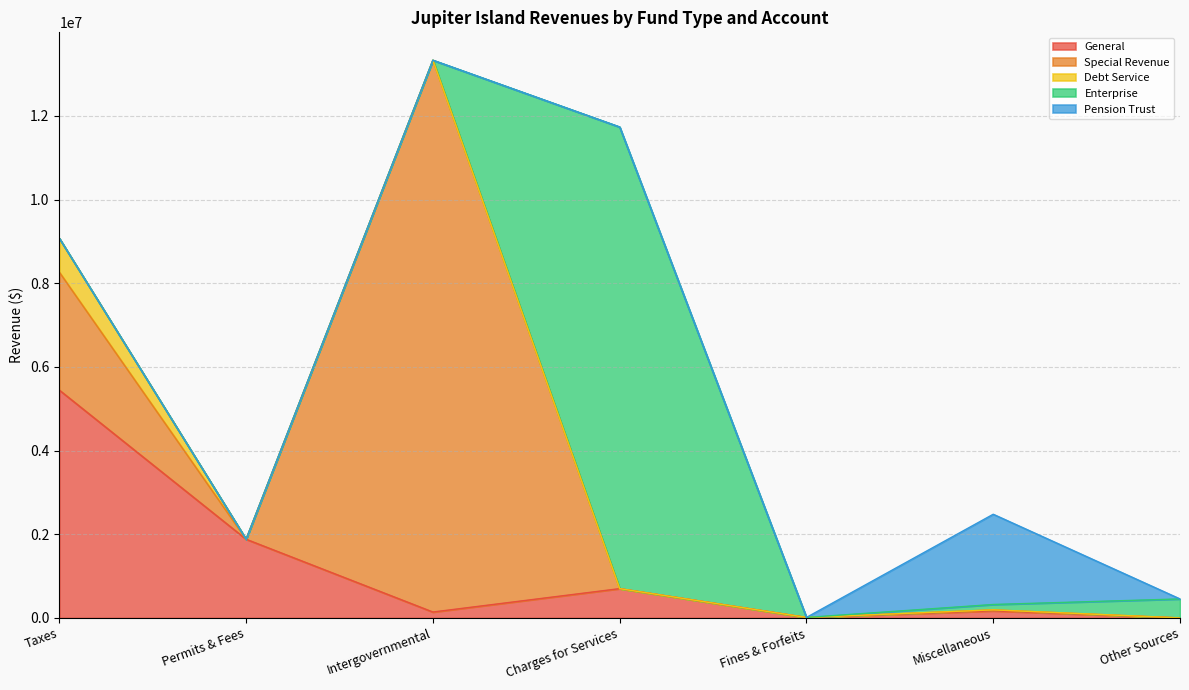

How many data points in Special Revenue are above 143?

3